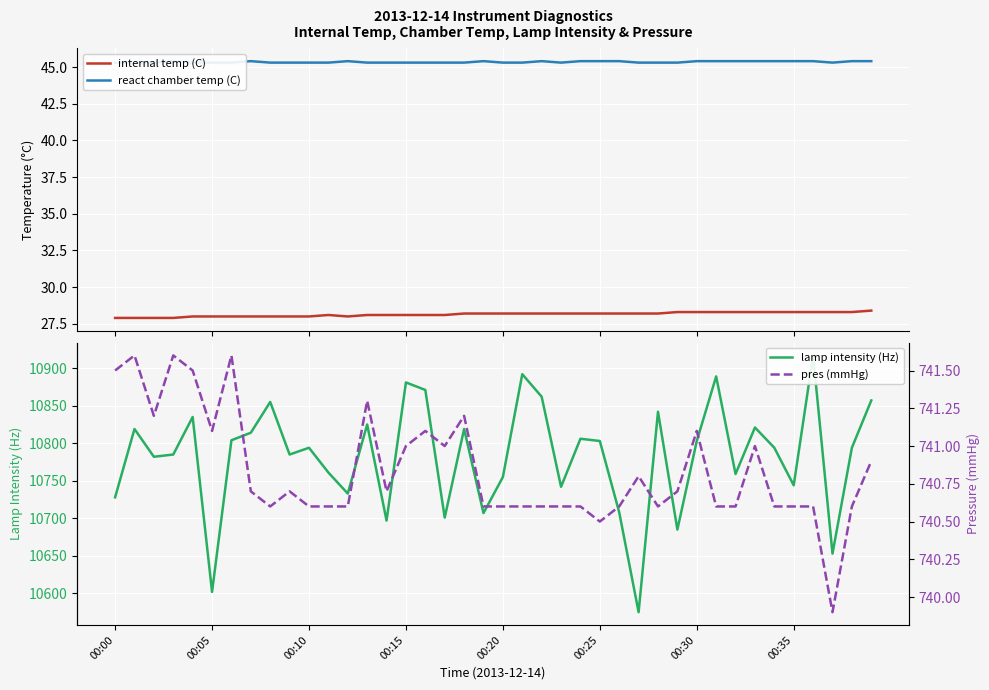

What is the difference between the second highest and minimum values in the react chamber temp (C) series?

0.1